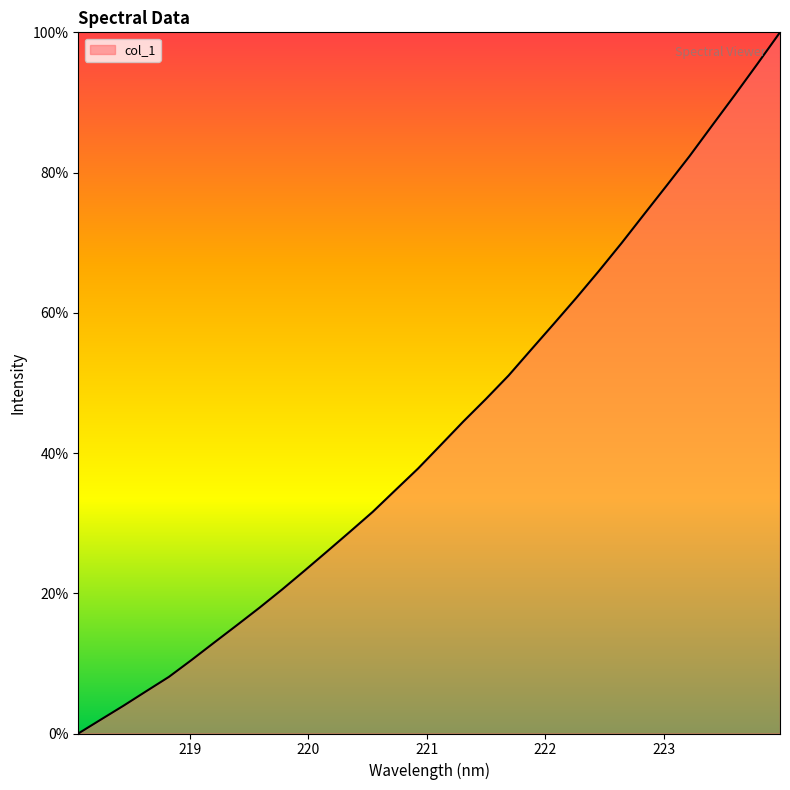

What is the maximum value shown in the chart?

100.0